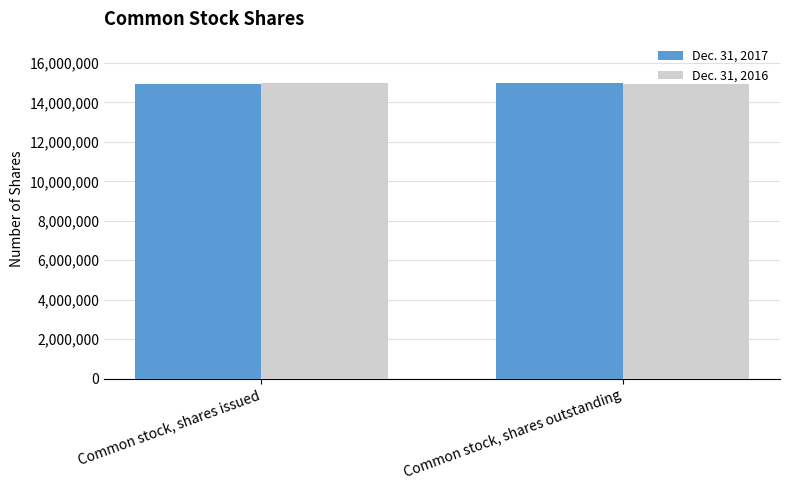

What is the total value across all series at Common stock, shares issued?

29924109